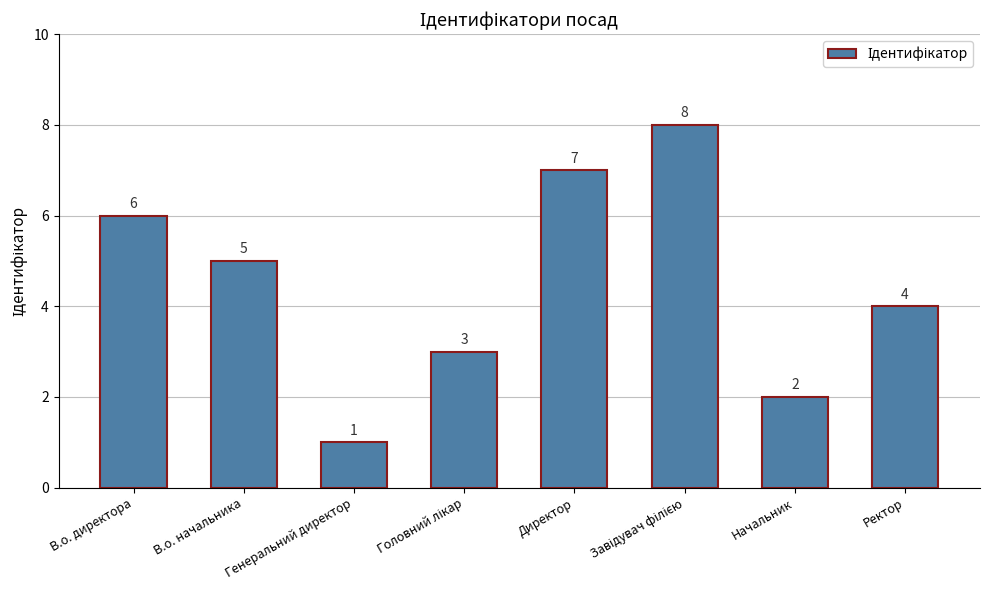

What is the maximum value shown in the chart?

8